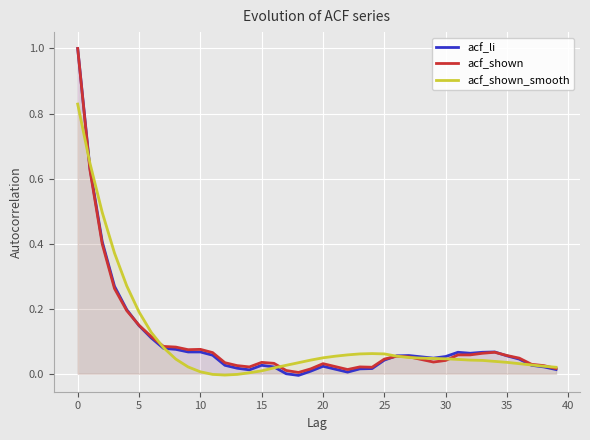

What is the maximum value for acf_shown_smooth?

0.8